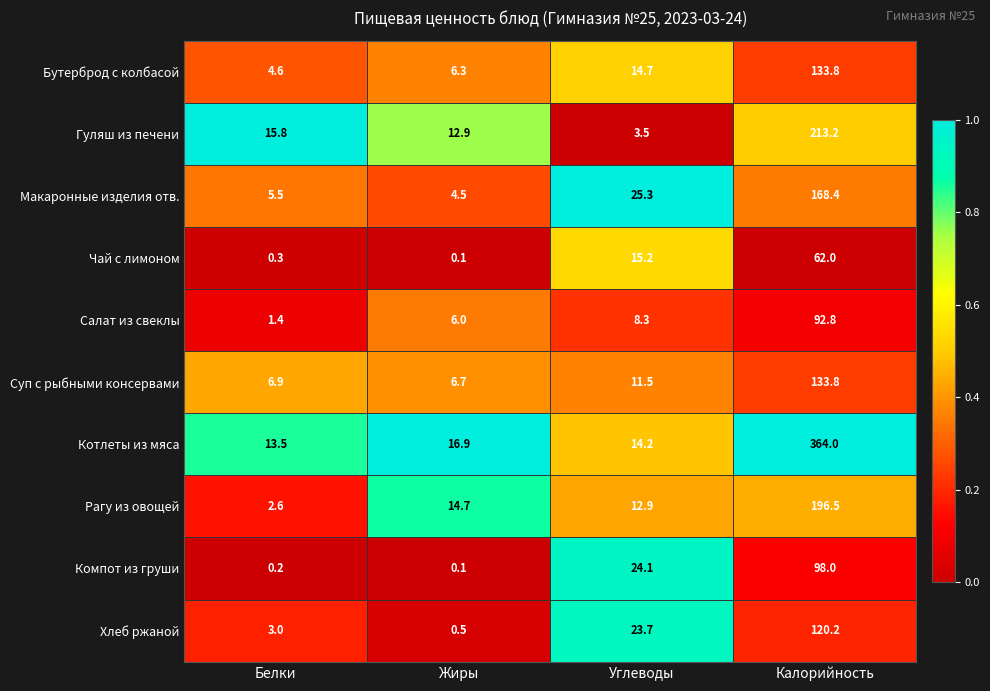

What is the spread (max minus min) of values at Калорийность?

302.0